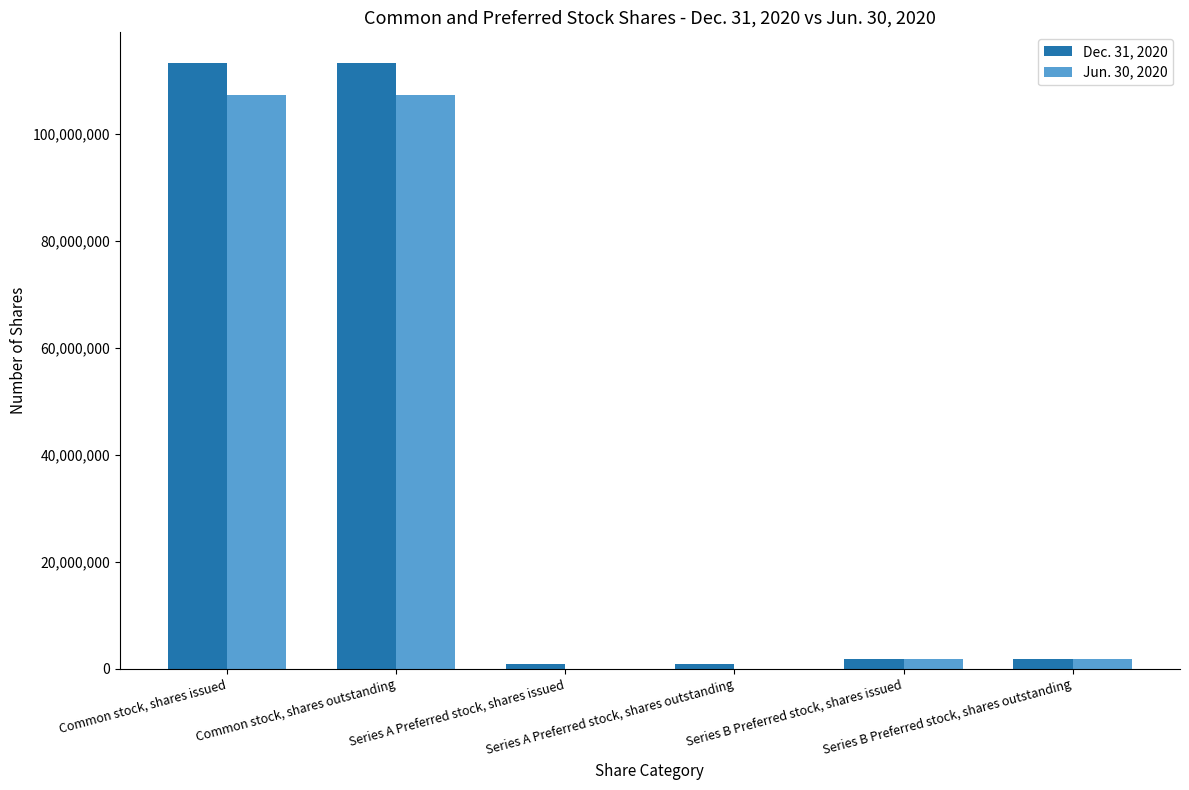

How many groups of bars are there?

6